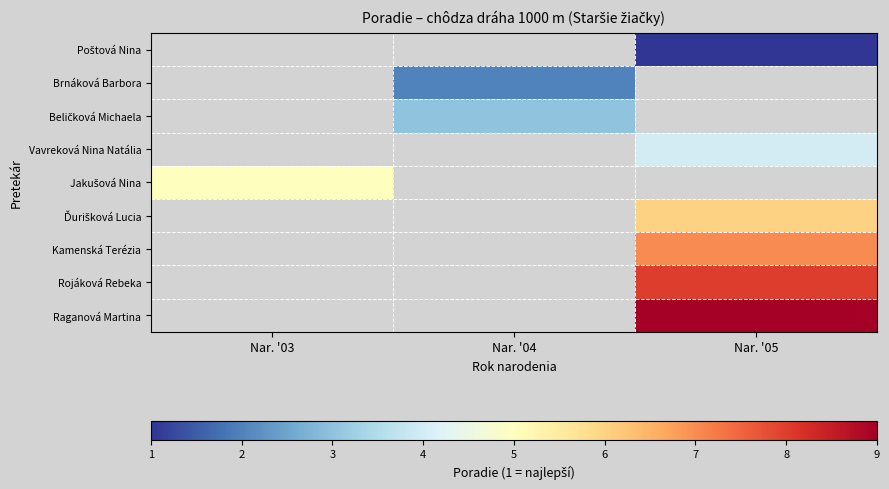

How many series are shown in this chart?

9